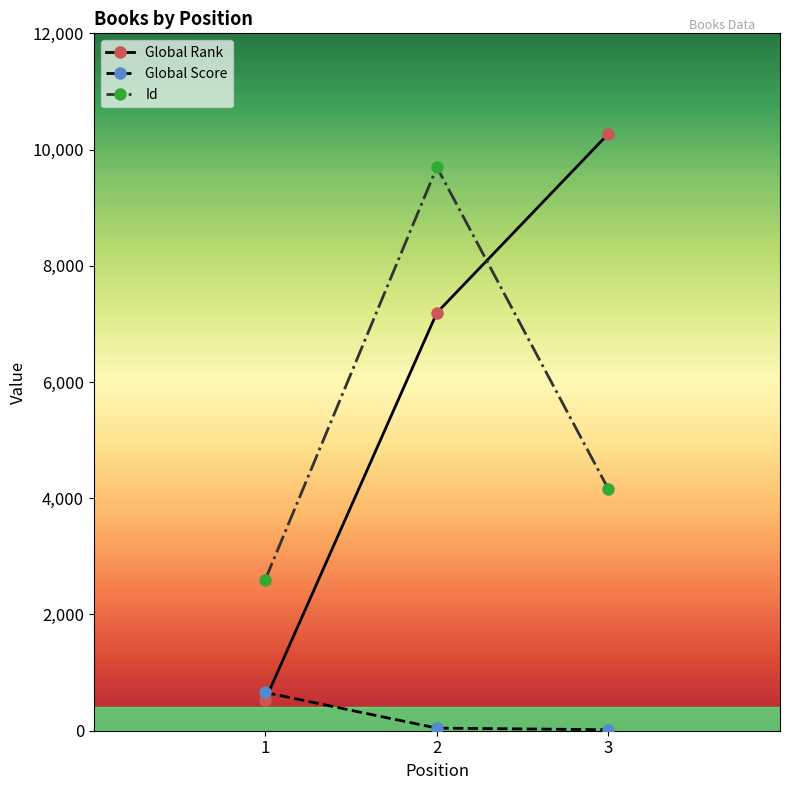

What is the average value of the Global Rank series?

6000